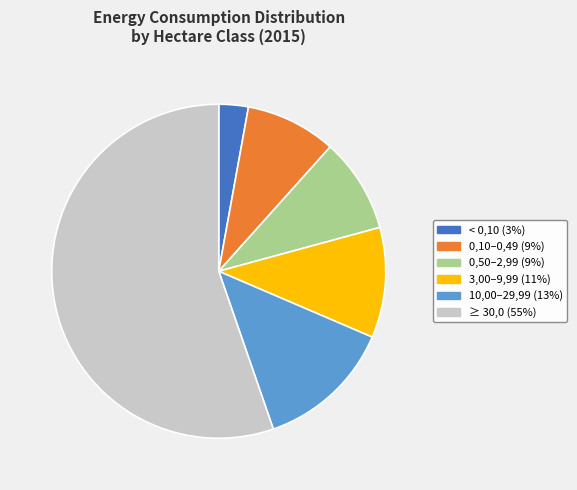

What is the ratio of the value at ≥ 30,0 to the value at 0,10–0,49?

6.3